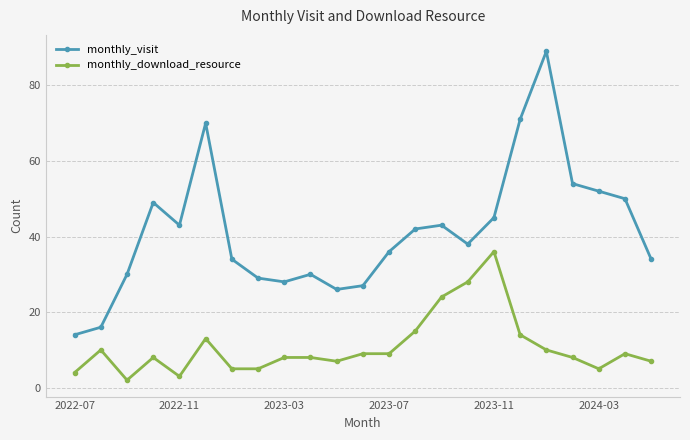

In monthly_visit, how many points are lower than both neighbors (excluding endpoints)?

4